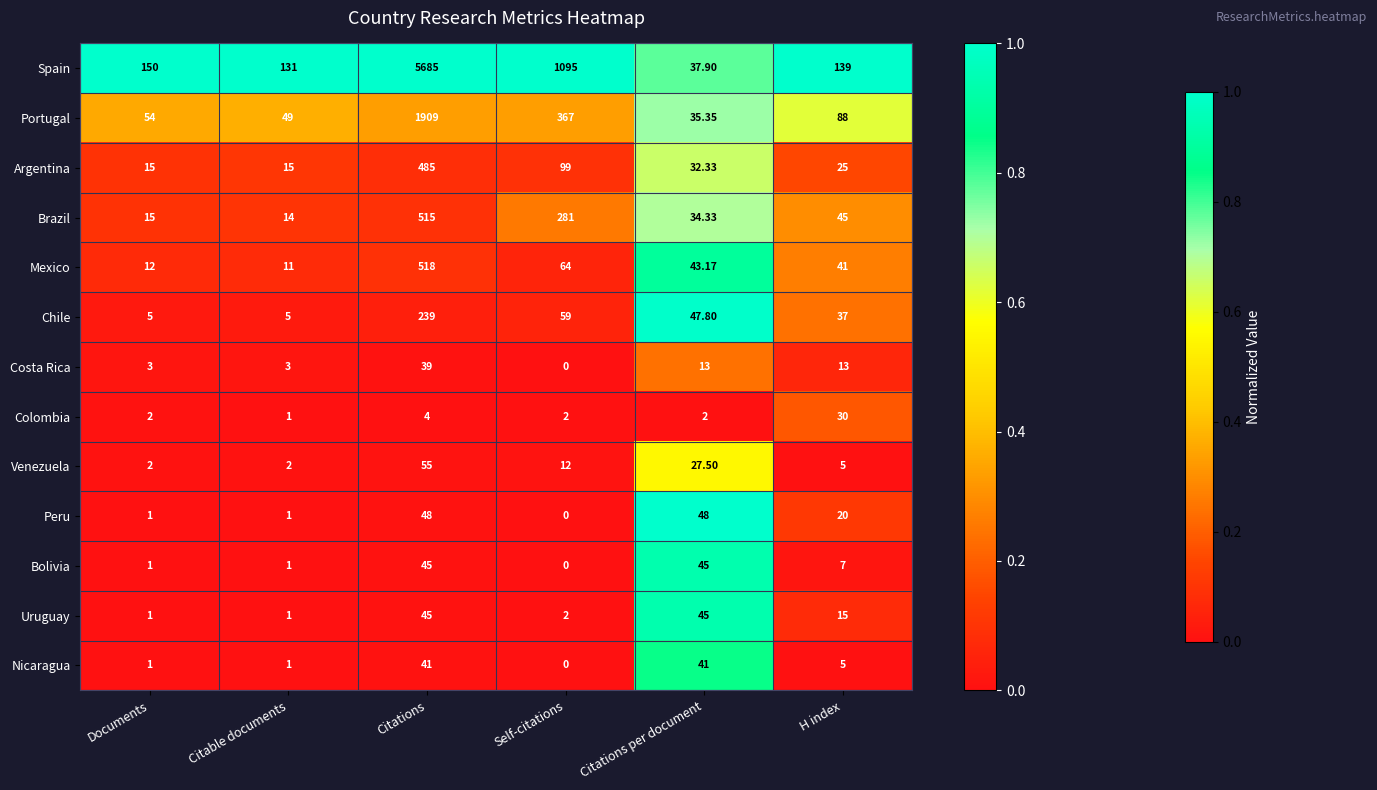

Between Documents and Citations per document, which series saw the biggest shift?

Spain